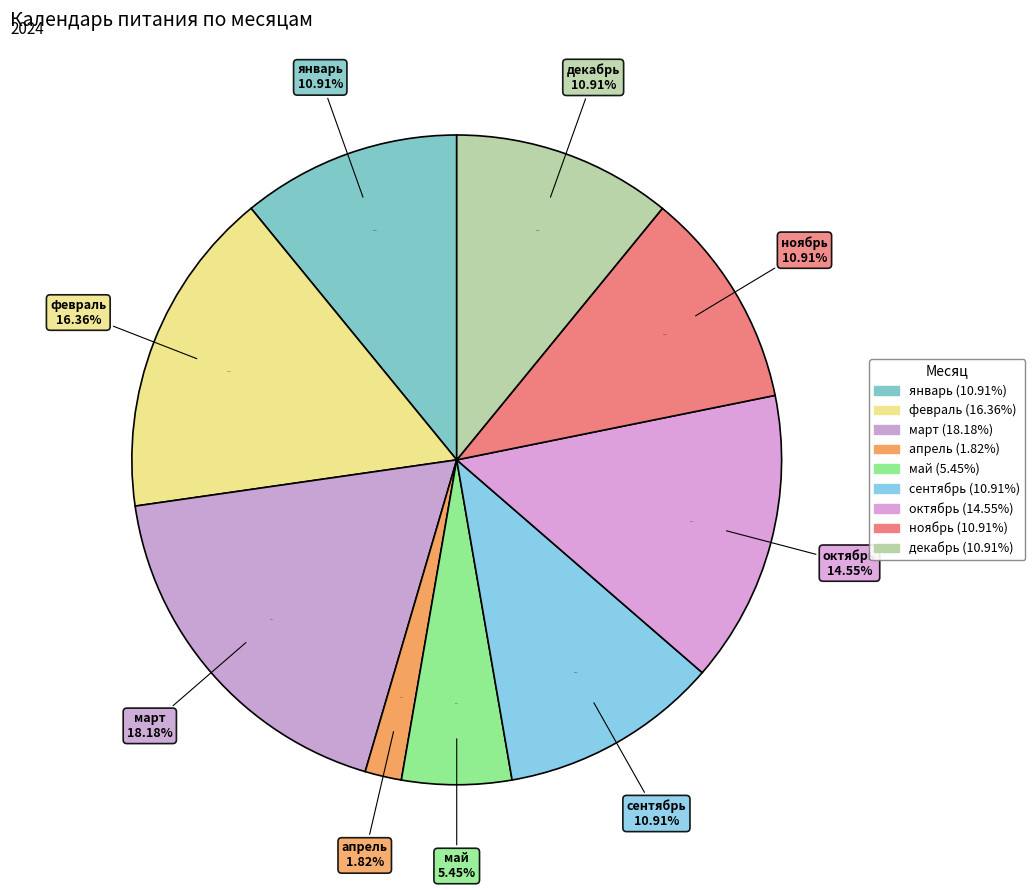

What is the total percentage of декабрь and апрель?

12.7%